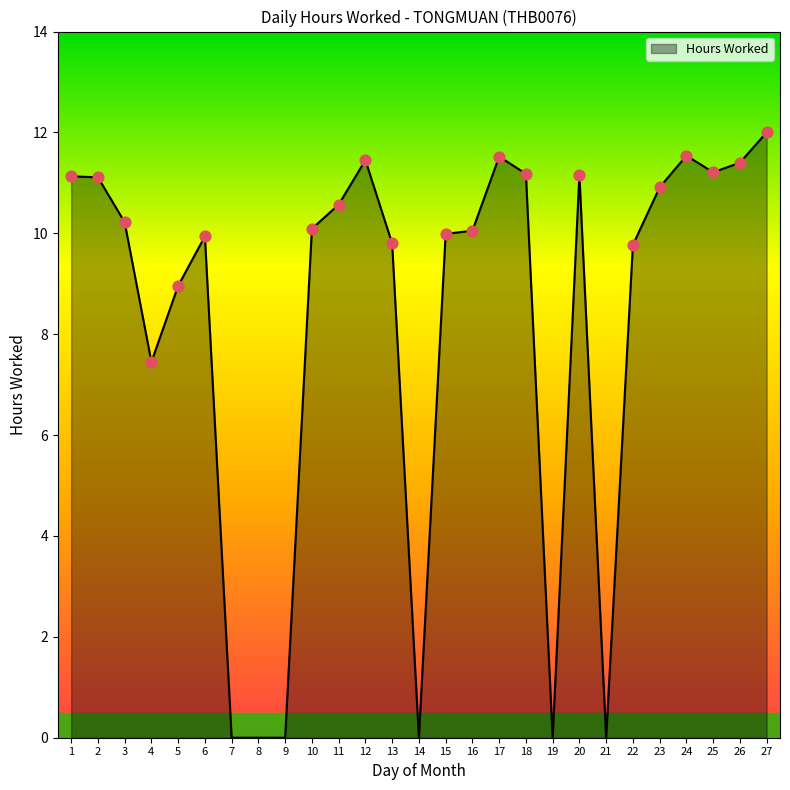

Between 16 and 4, which is larger?

16